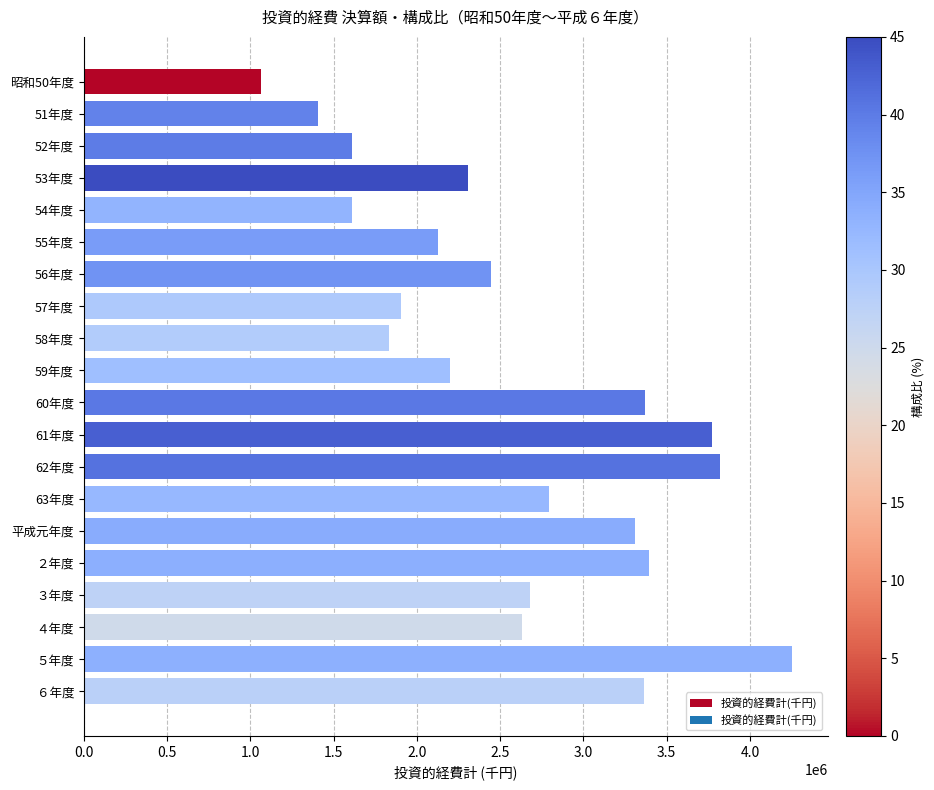

What is the difference between the maximum and minimum values?

3187936